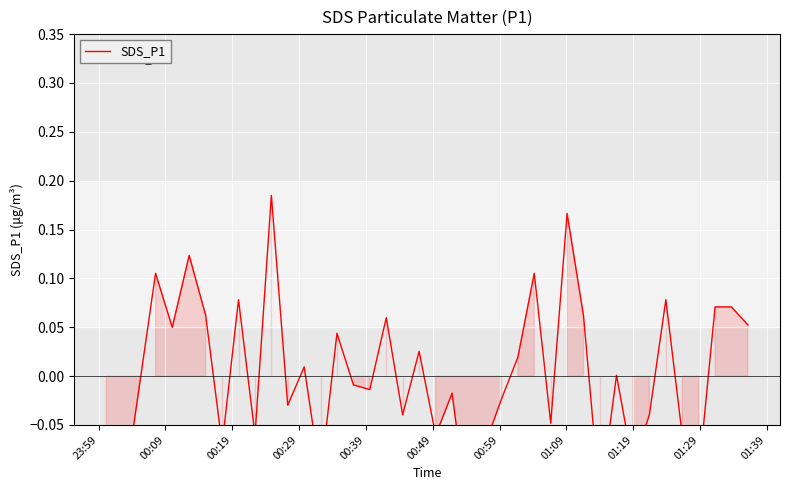

Reading left to right, transcribe all the data shown in this chart.

-0.1	-0.1	-0.0	0.1	0.0	0.1	0.1	-0.1	0.1	-0.1	0.2	-0.0	0.0	-0.1	0.0	-0.0	-0.0	0.1	-0.0	0.0	-0.1	-0.0	-0.1	-0.1	-0.0	0.0	0.1	-0.0	0.2	0.1	-0.1	0.0	-0.1	-0.0	0.1	-0.1	-0.1	0.1	0.1	0.1